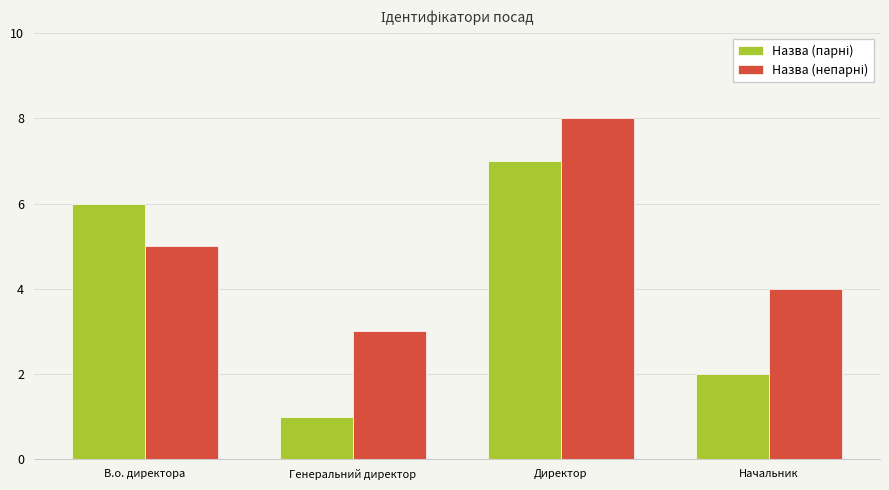

Which category has the lowest value across all series?

Генеральний директор